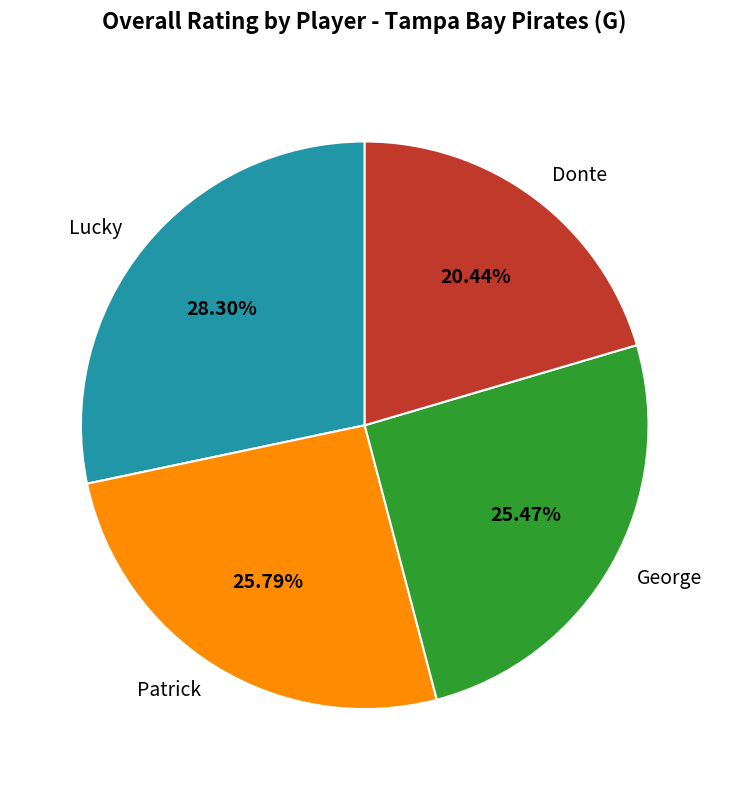

How many slices are in this pie chart?

4